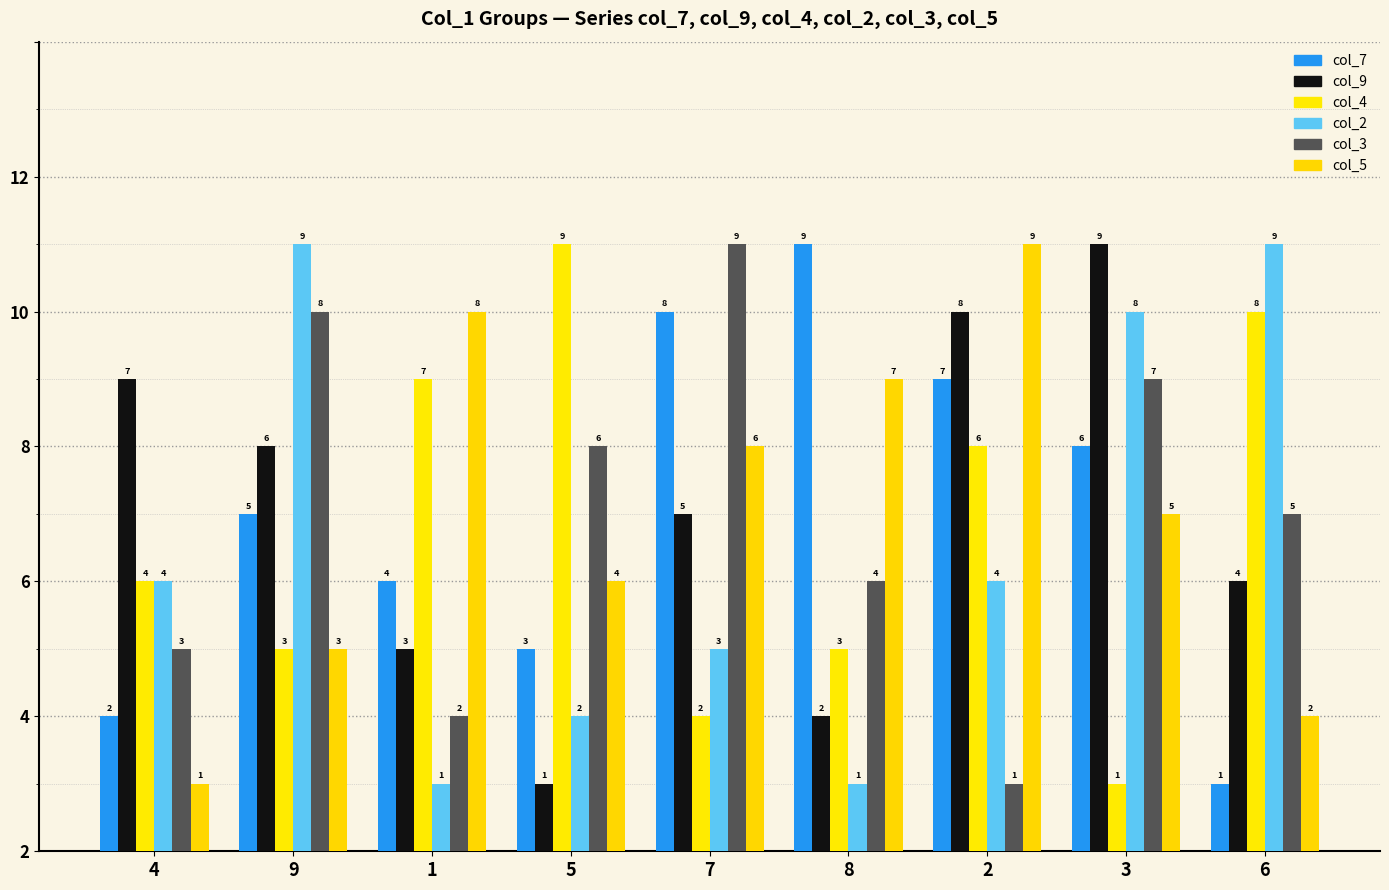

Are the bars horizontal?

No